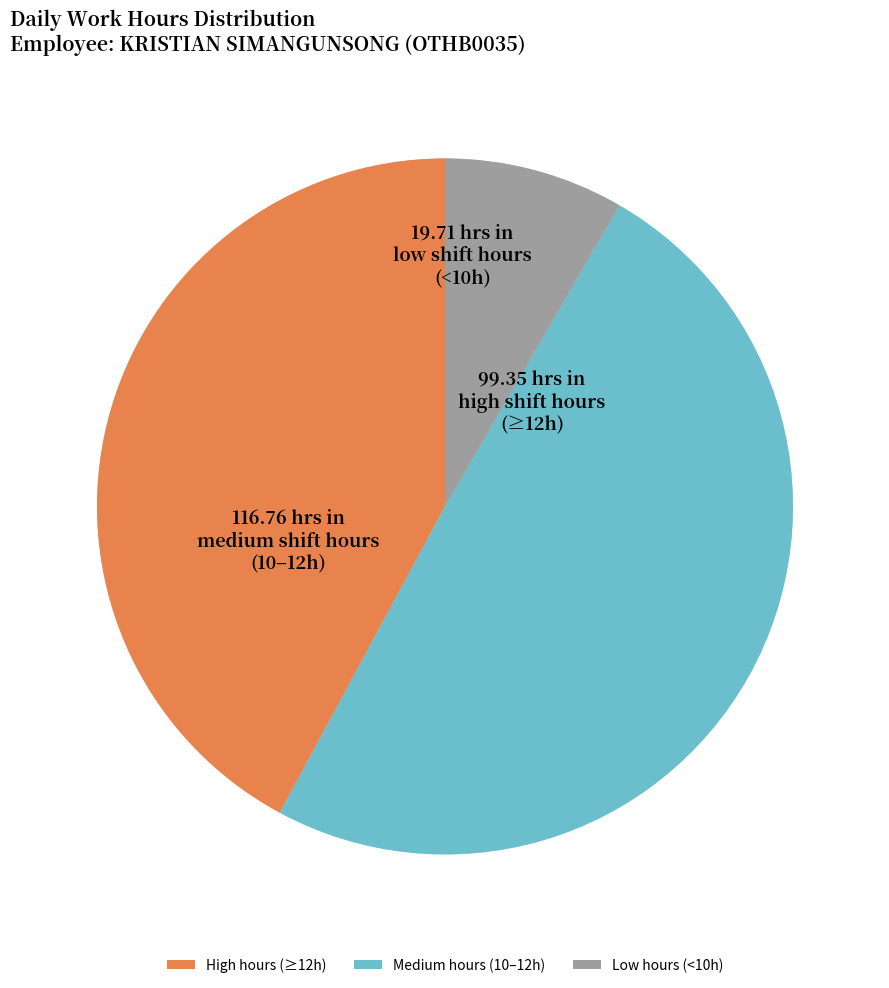

Does any single category account for the majority?

No